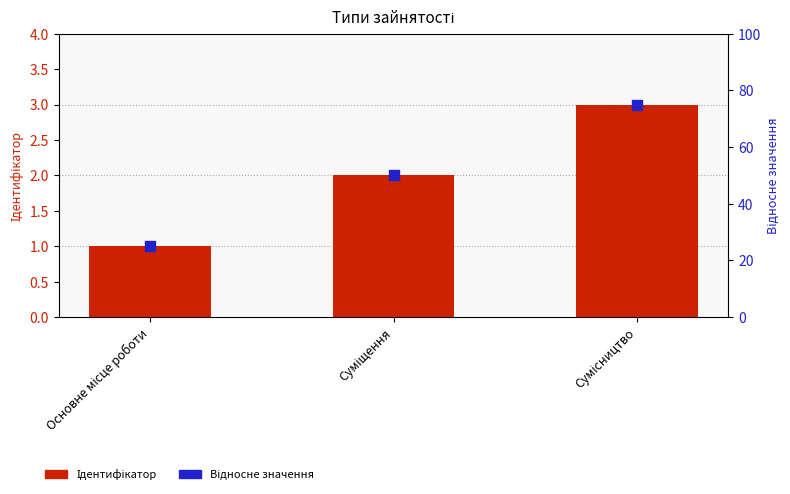

What is the total value across all series at Сумісництво?

78